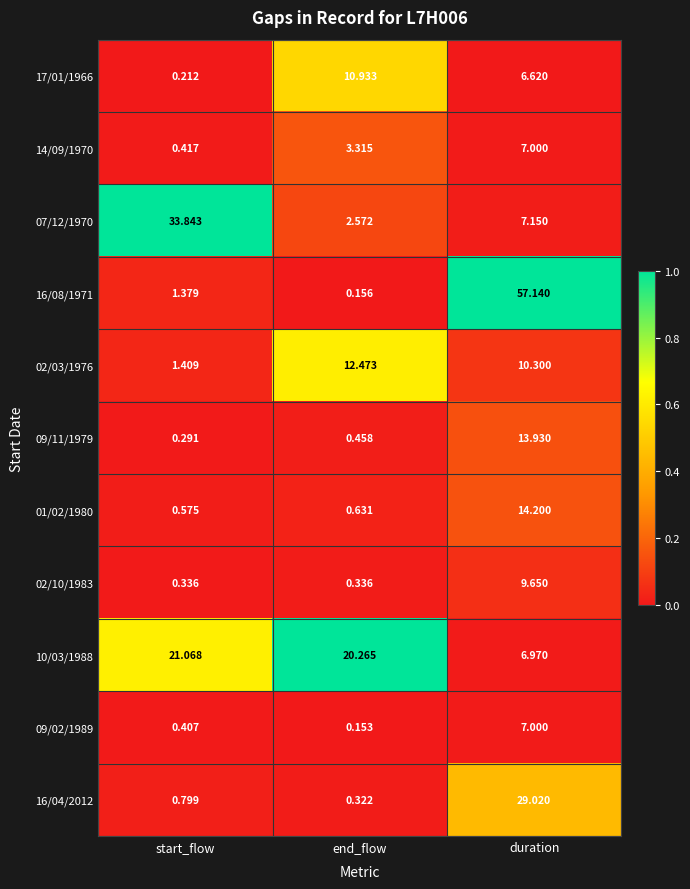

List the labels in order of 17/01/1966 value, smallest first.

start_flow, duration, end_flow